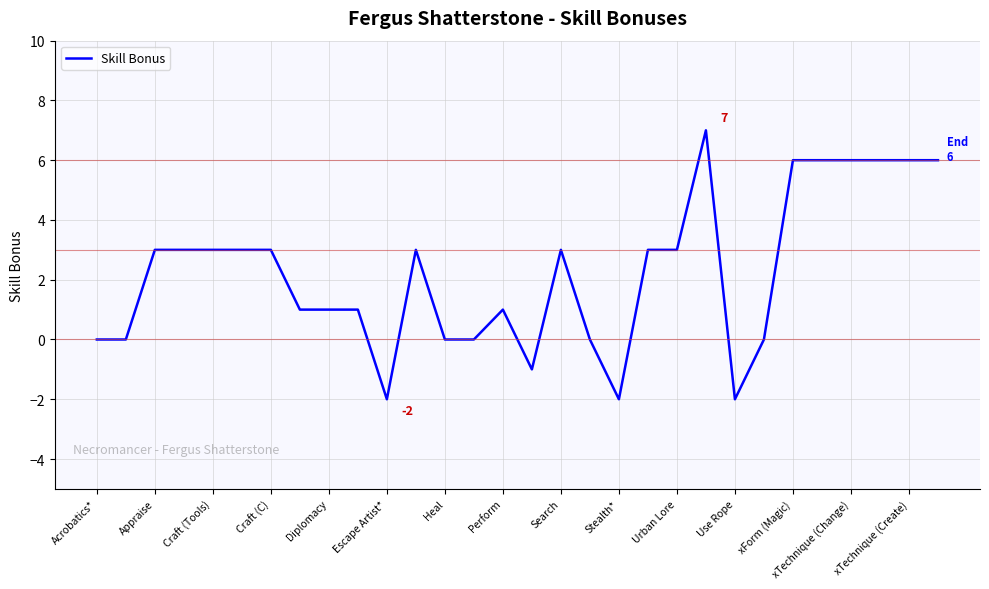

Reading right to left, extract all data points from this chart.

6	6	6	6	6	6	0	-2	7	3	3	-2	0	3	-1	1	0	0	3	-2	1	1	1	3	3	3	3	3	0	0